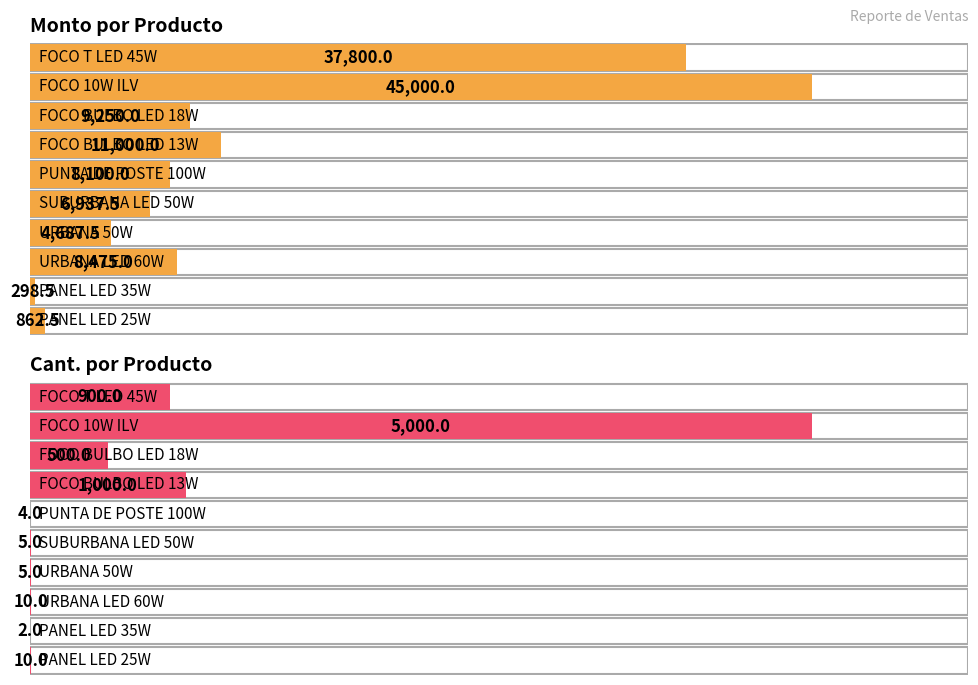

Reading left to right, extract all data points from this chart.

Monto: 862.5	298.5	8475.0	4687.5	6937.5	8100.0	11000.0	9250.0	45000.0	37800.0
Cant.: 10.0	2.0	10.0	5.0	5.0	4.0	1000.0	500.0	5000.0	900.0